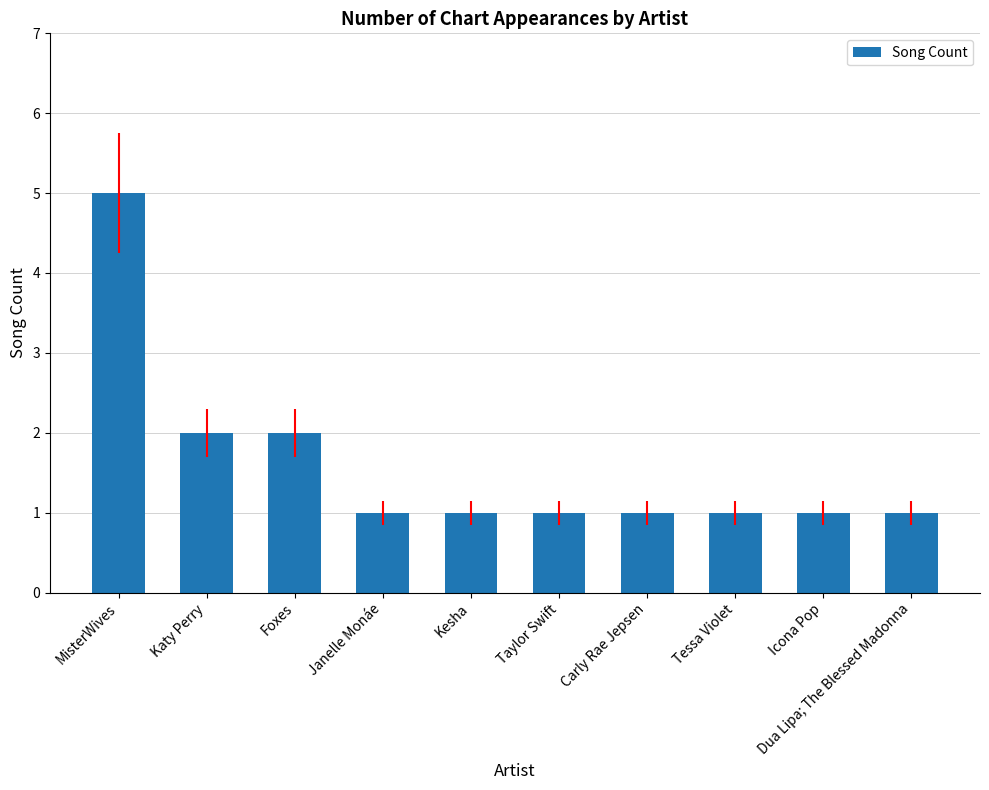

What is the difference between the maximum and minimum values?

4